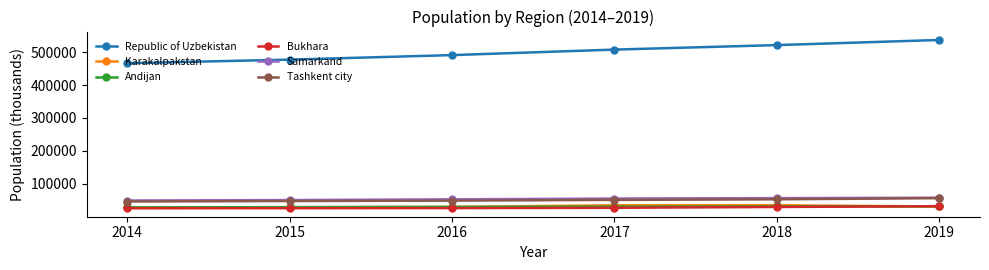

What are all the series names shown in the legend?

Republic of Uzbekistan, Karakalpakstan, Andijan, Bukhara, Samarkand, Tashkent city